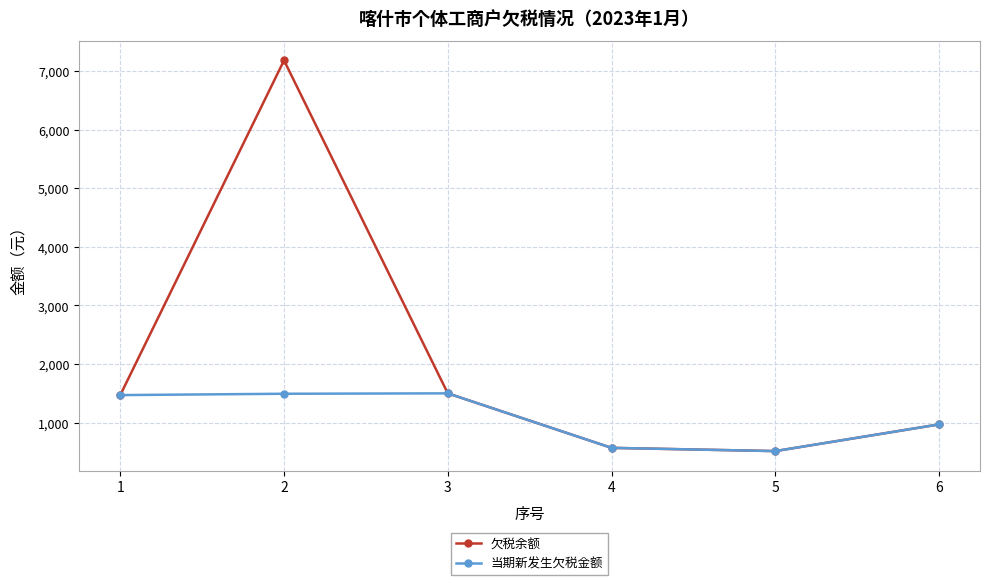

What is the average value of the 欠税余额 series?

2034.0